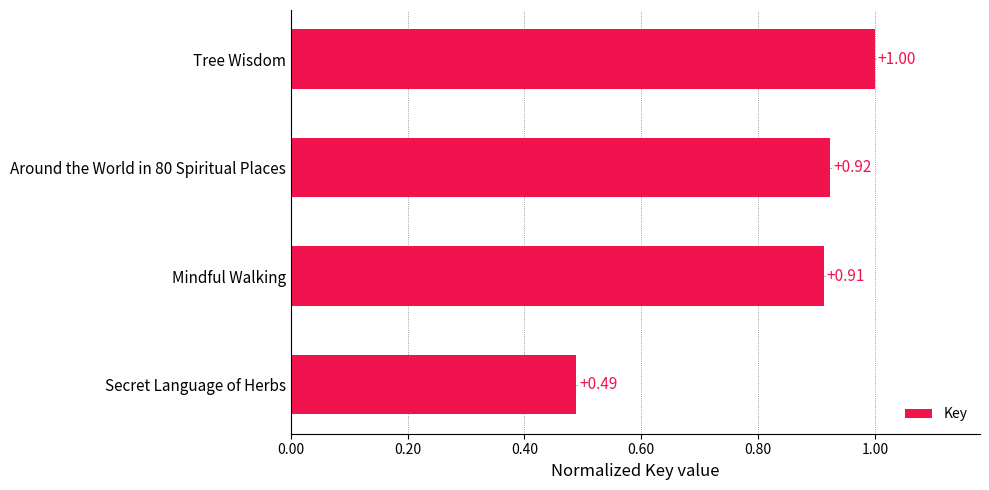

What is the sum of all values?

3.3